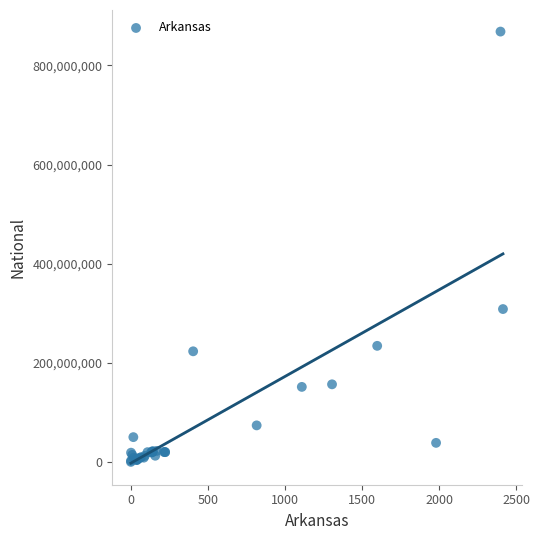

What Y value in the scatter plot is closest to 434399140?

308745538